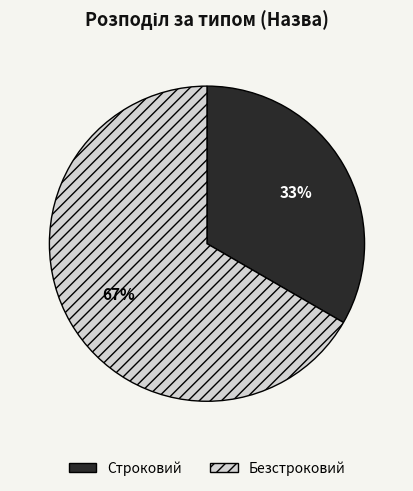

True or false: Безстроковий accounts for 75% of the total.

False